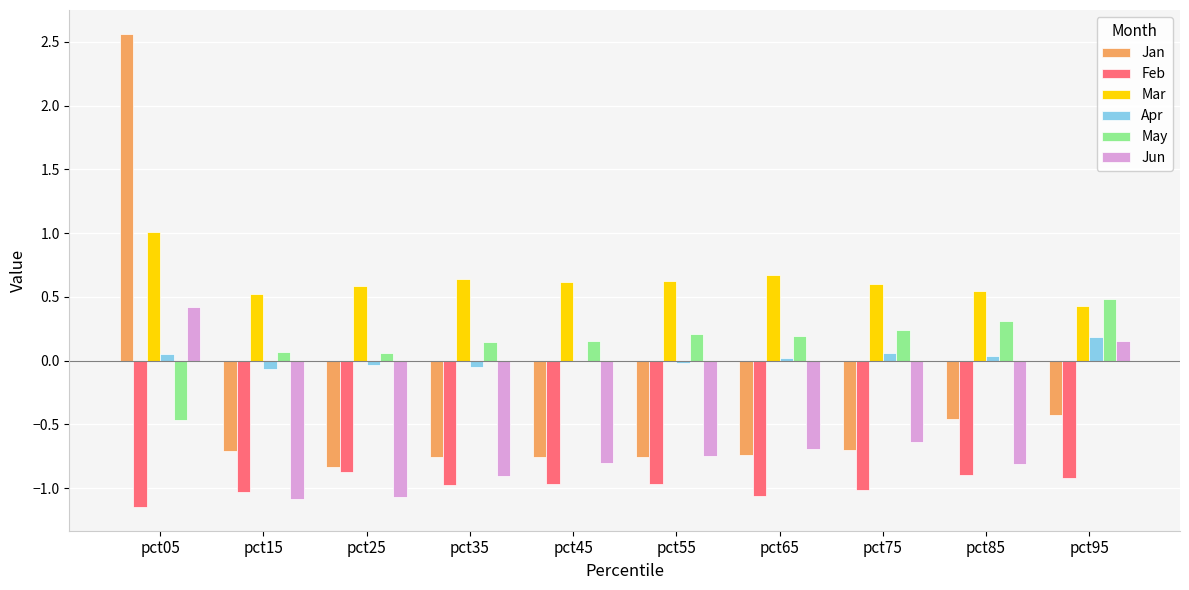

Is the value of Apr at pct25 greater than the value of Jun at pct35?

Yes